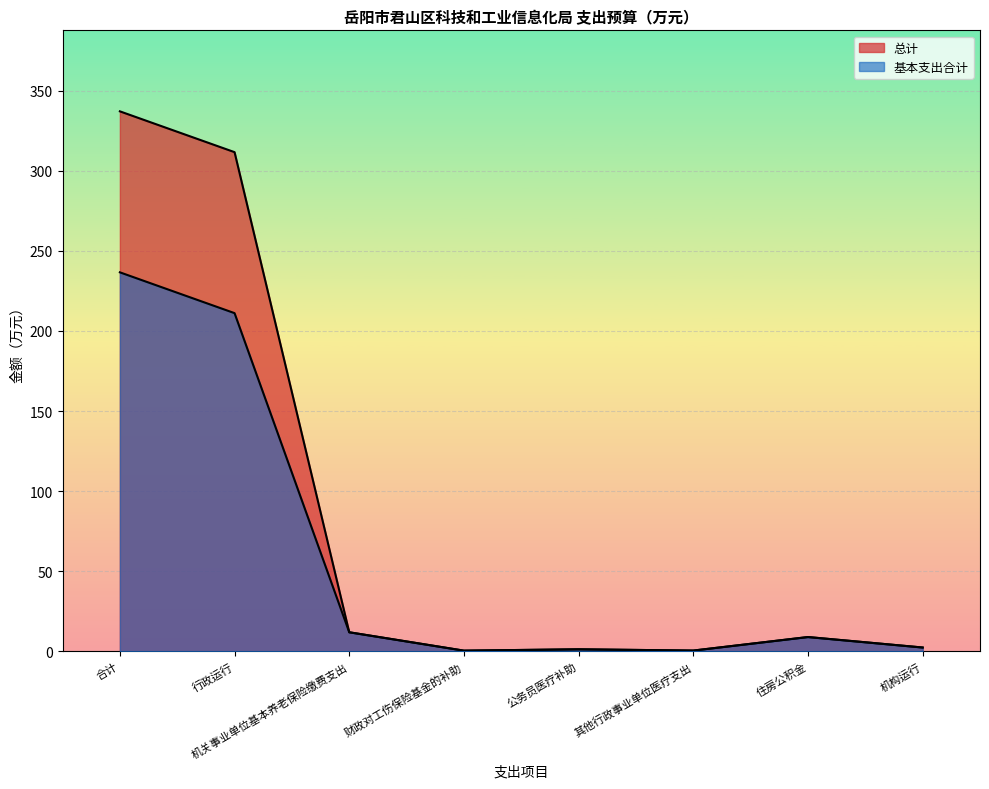

How many data points in 总计 are above 8?

4